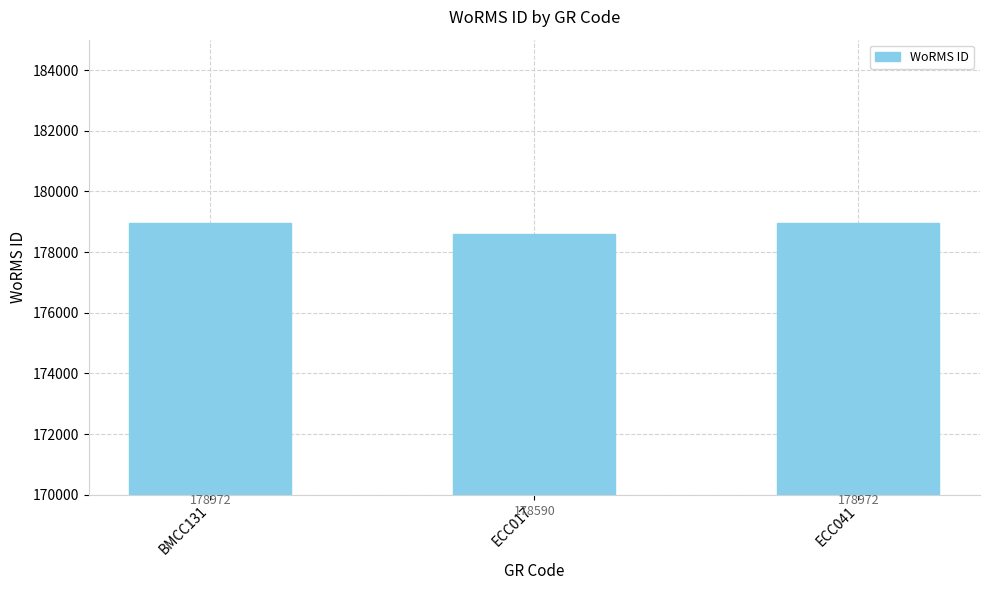

Is it true that the value at ECC041 is 40332?

False